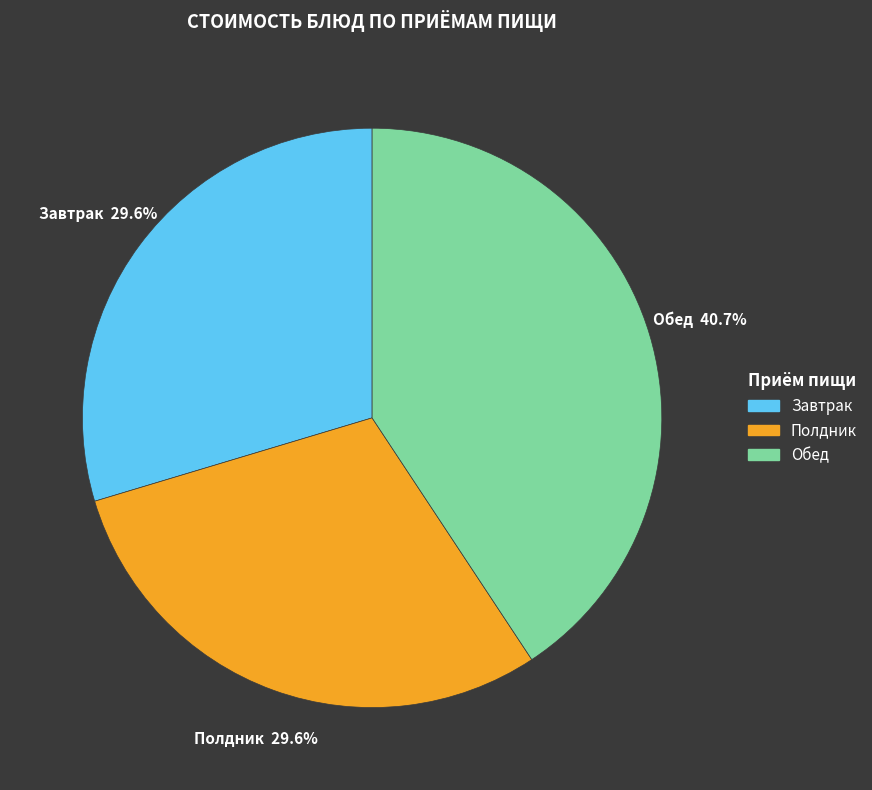

To the nearest percent, what is the average slice percentage?

33%